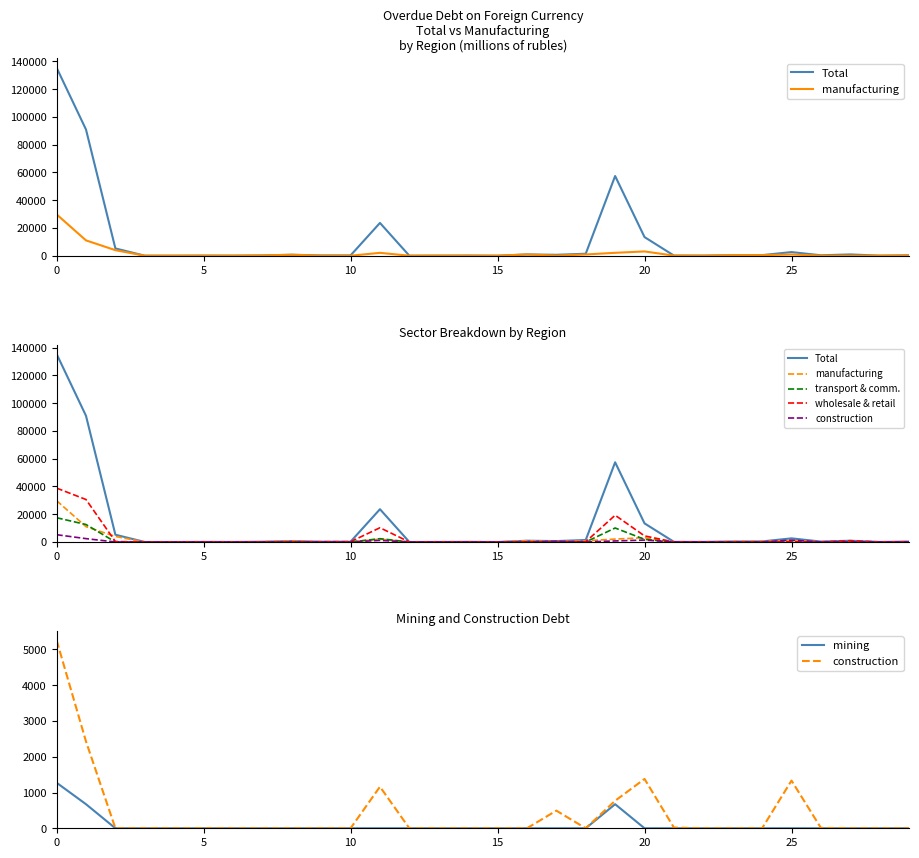

Where is Total nearest to the value 67731?

19